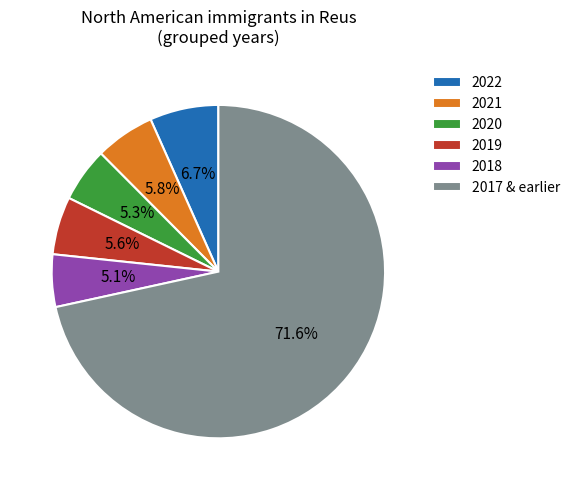

What is the ratio of the value at 2021 to the value at 2020?

1.1